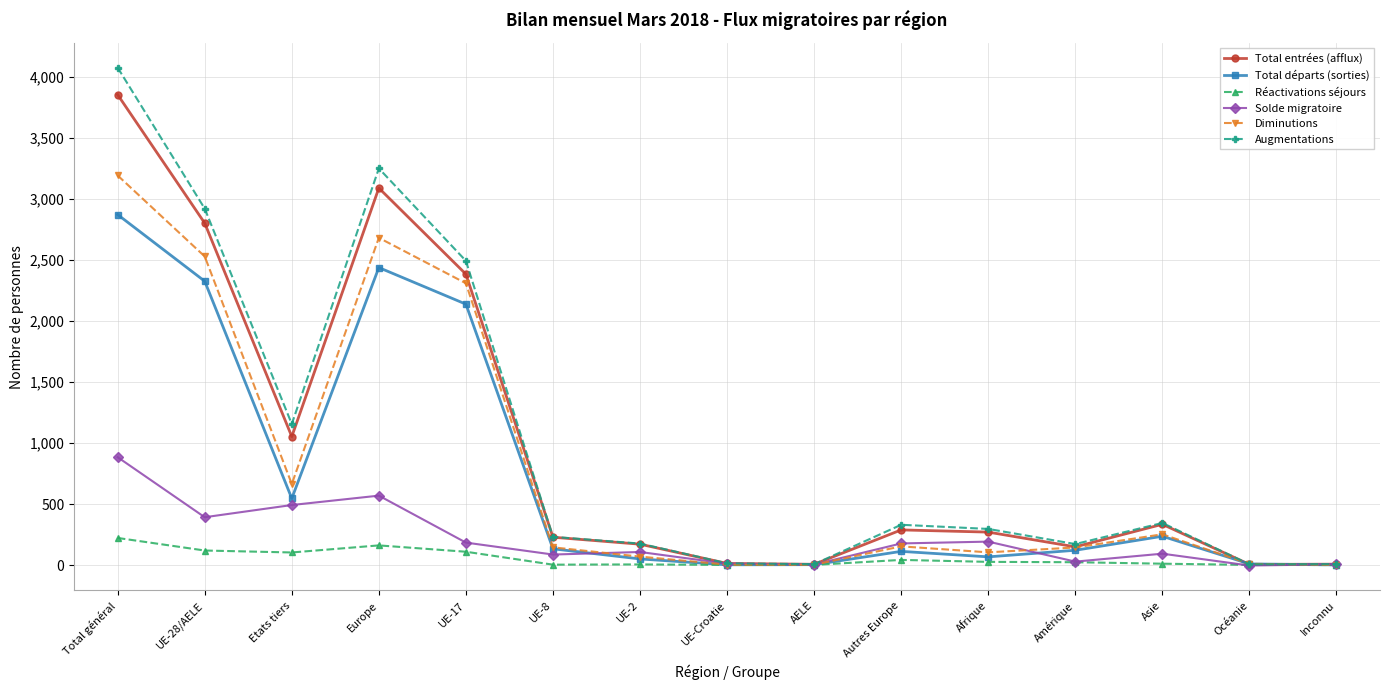

How many lines are shown in the chart?

6